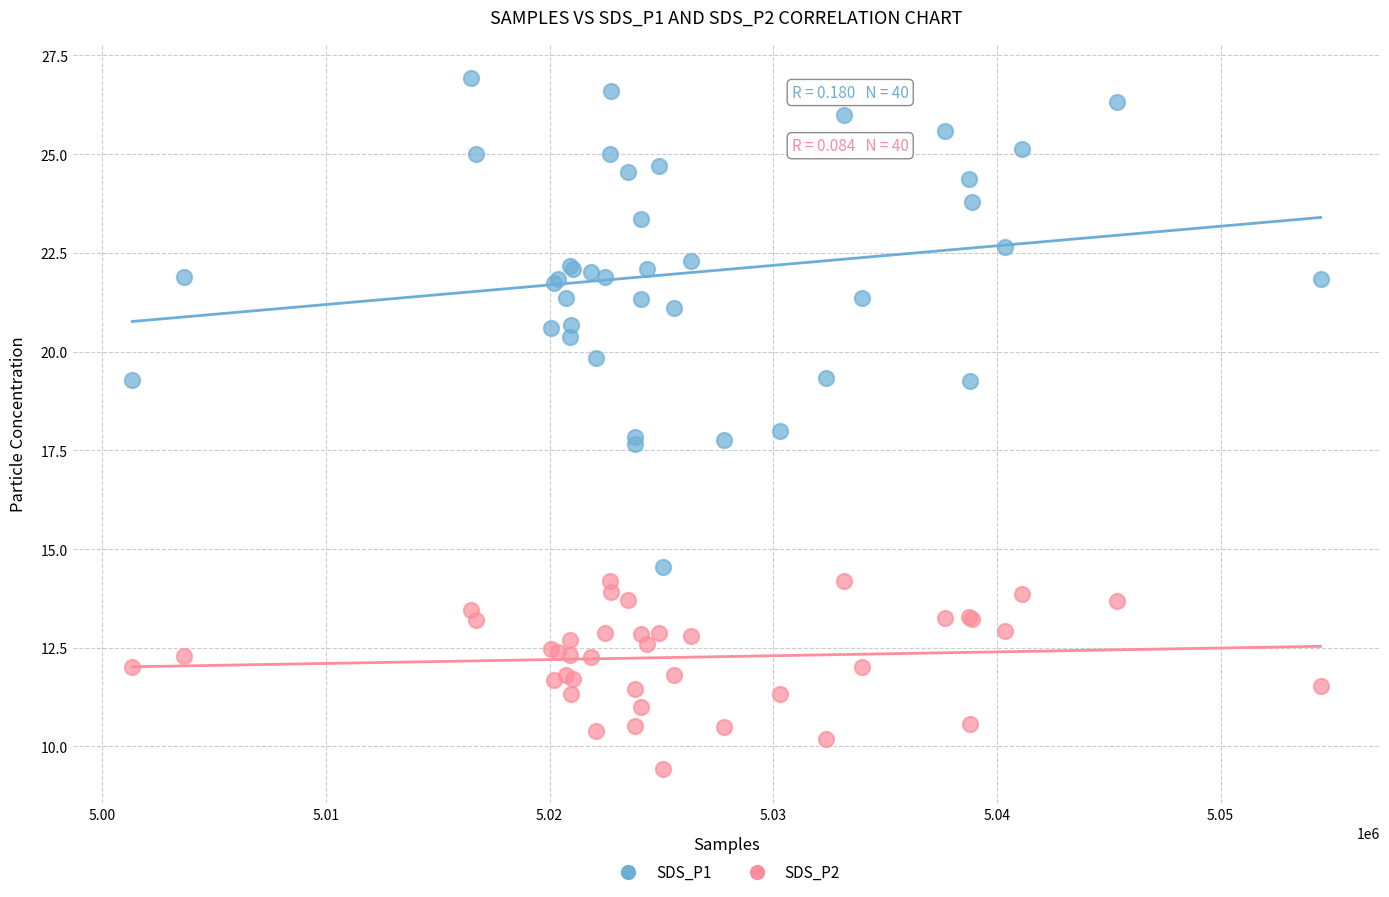

Which series reaches the maximum Y coordinate?

SDS_P1